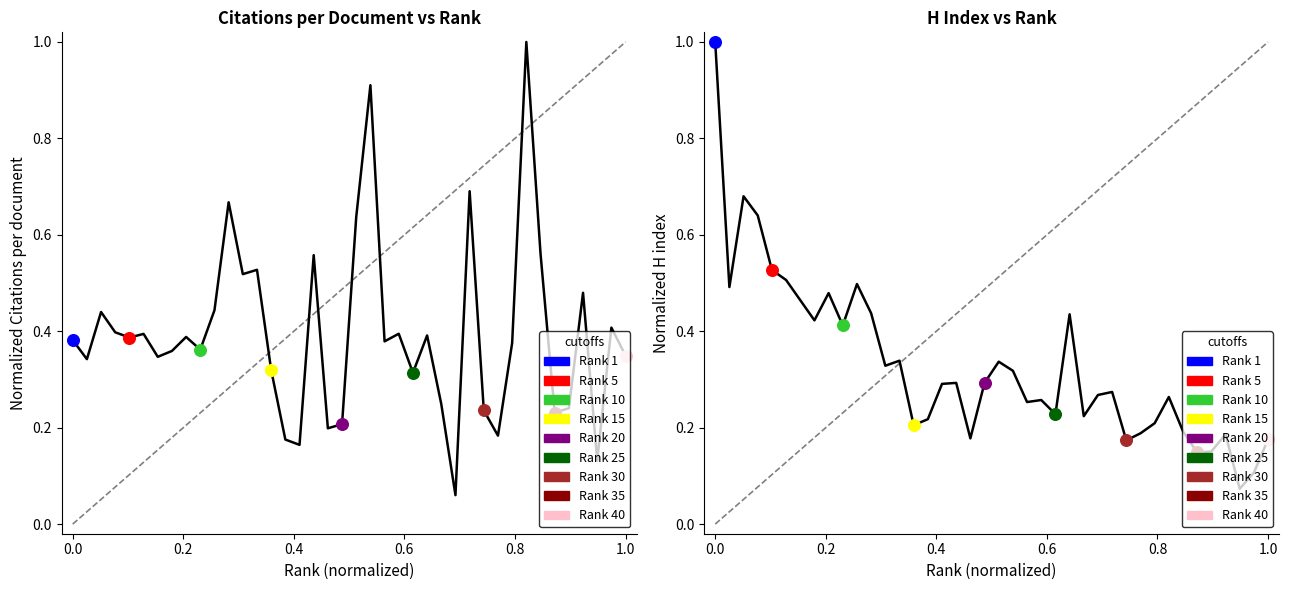

At how many categories does at least one series exceed 0?

40